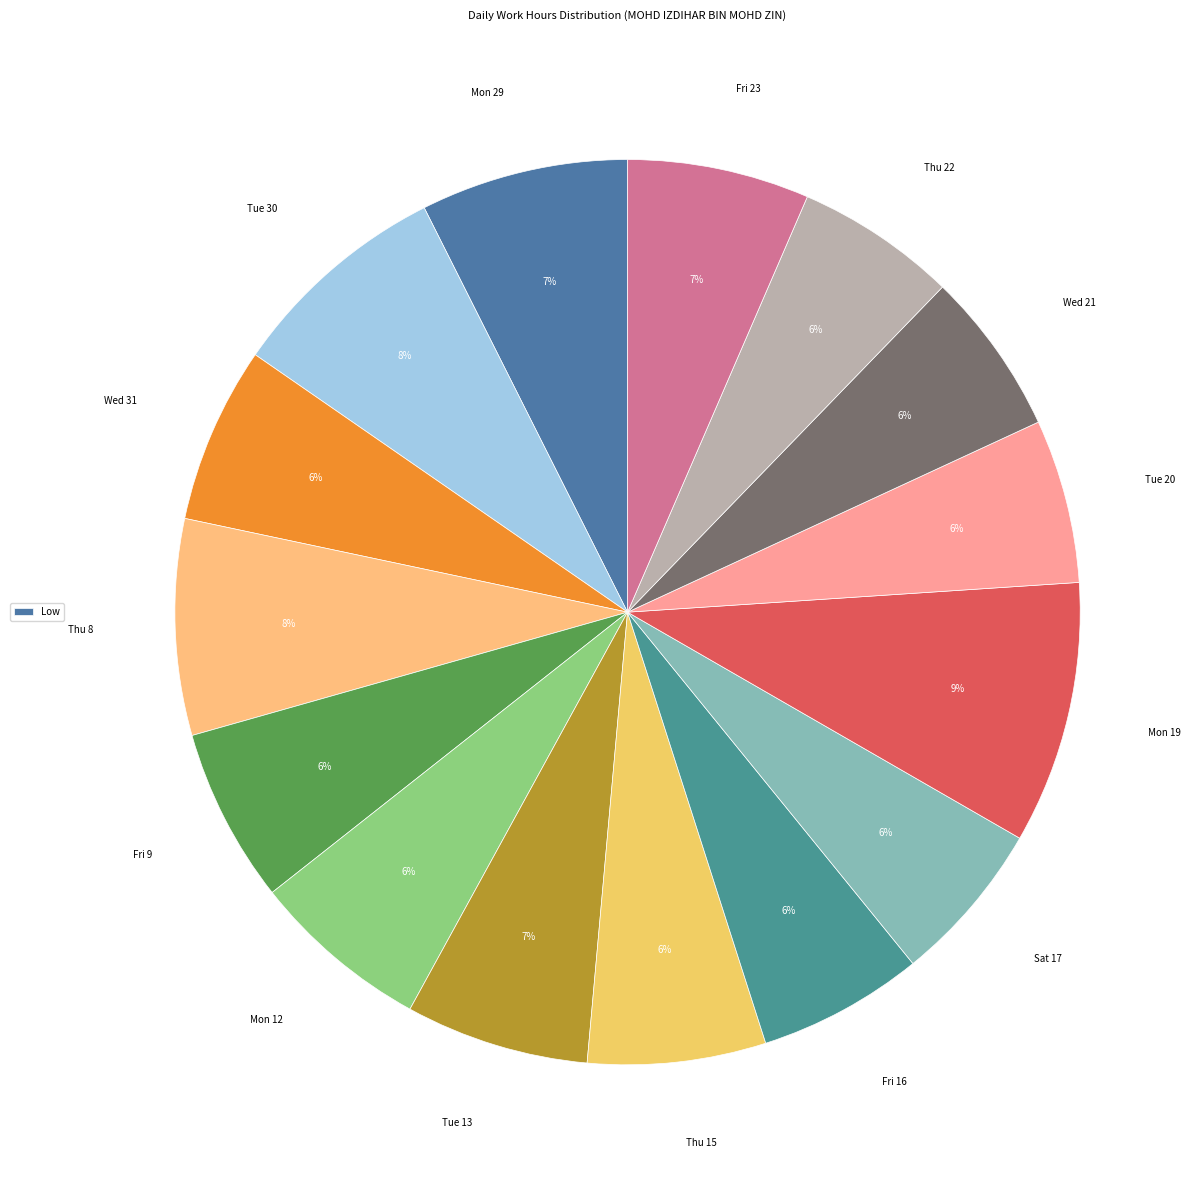

What is the smallest slice in the pie chart?

Thu 22